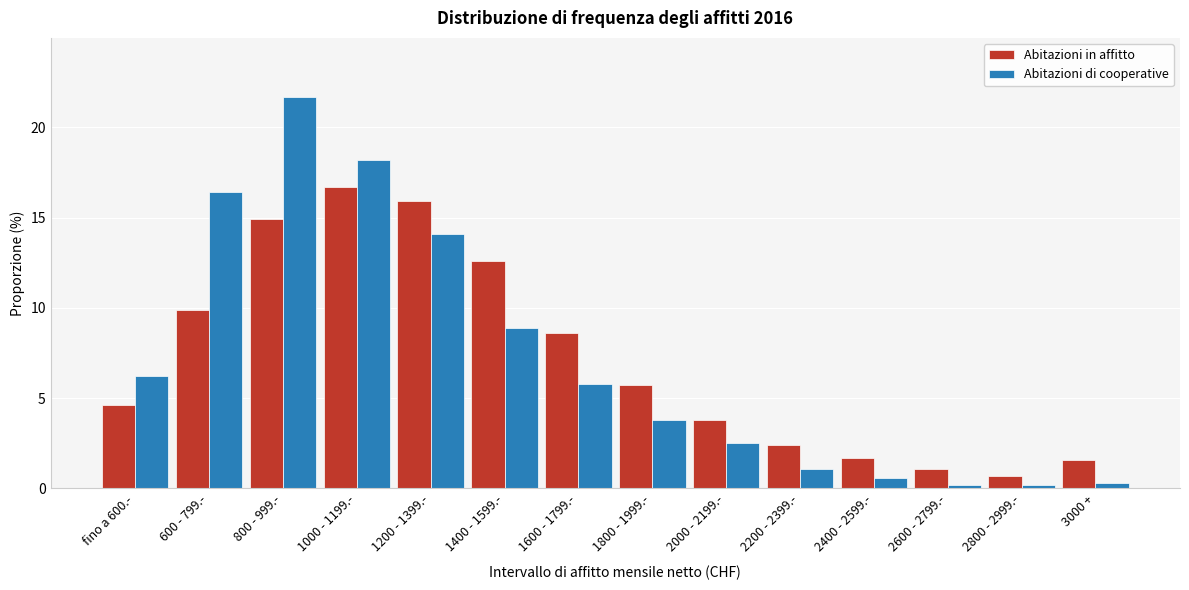

Reading left to right, list all the values displayed in this chart.

Abitazioni in affitto: 4.6	9.9	14.9	16.7	15.9	12.6	8.6	5.7	3.8	2.4	1.7	1.1	0.7	1.6
Abitazioni di cooperative: 6.2	16.4	21.7	18.2	14.1	8.9	5.8	3.8	2.5	1.1	0.6	0.2	0.2	0.3